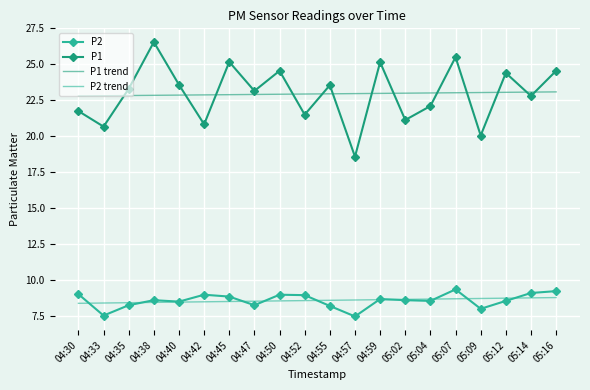

What is the total value across all series at 05:12?

64.7